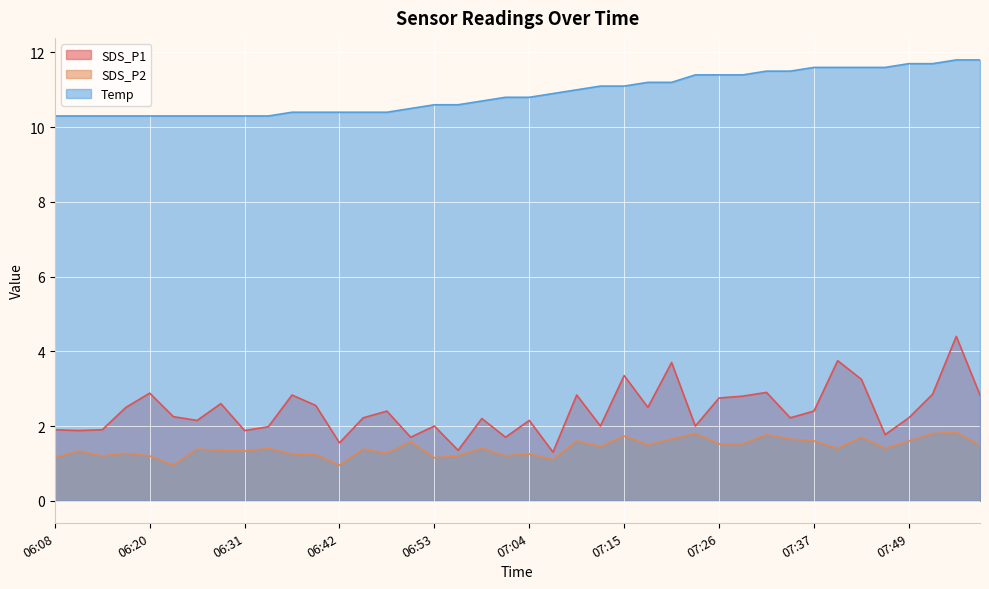

What is the total value across all series at 07:10?

15.4